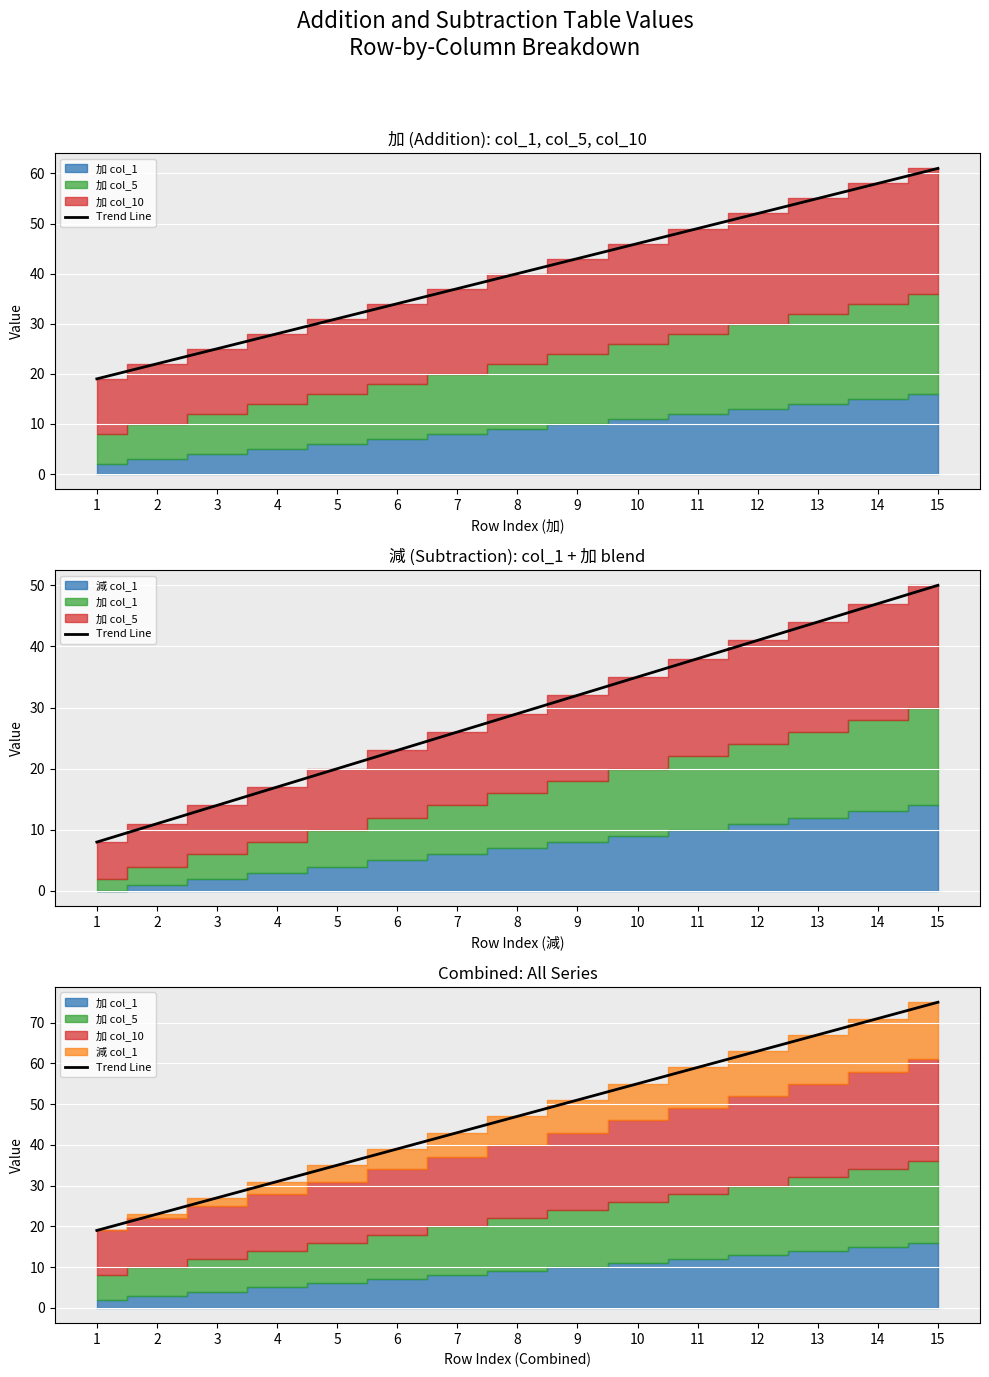

How many lines are shown in the chart?

1